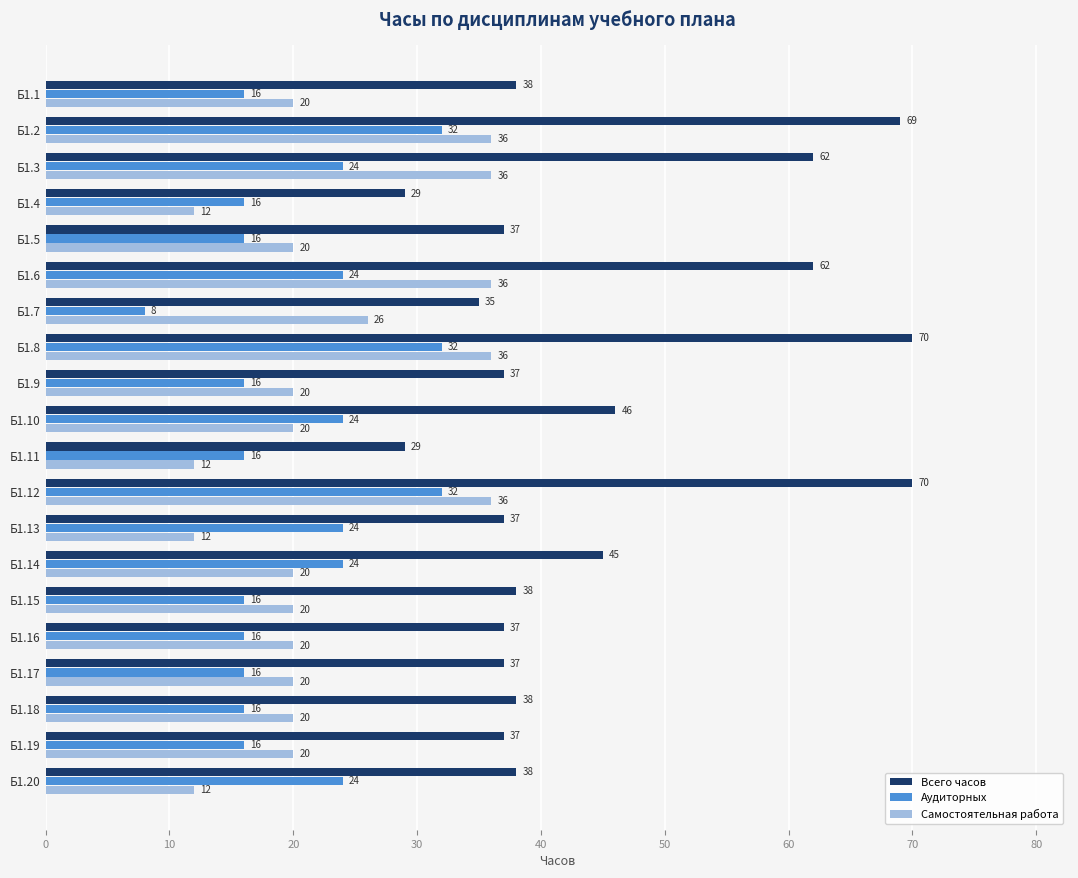

What is the total value across all series at Б1.4?

57